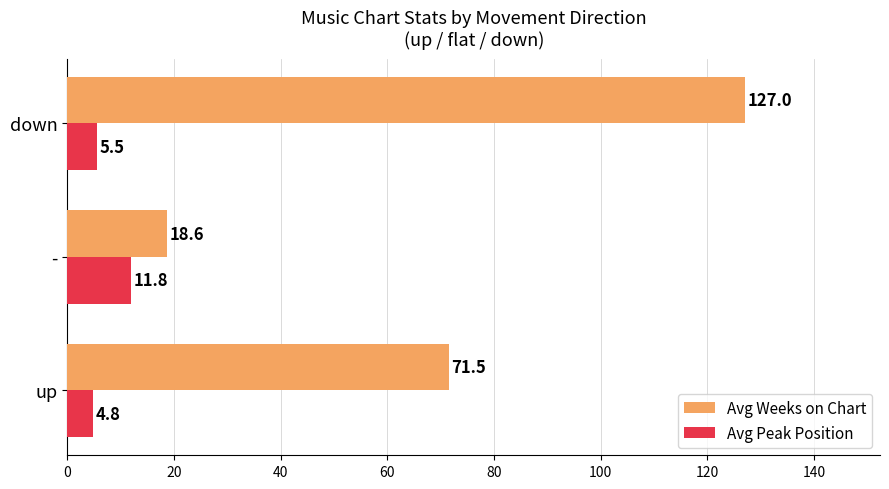

Which series has the largest total across all categories?

Avg Weeks on Chart